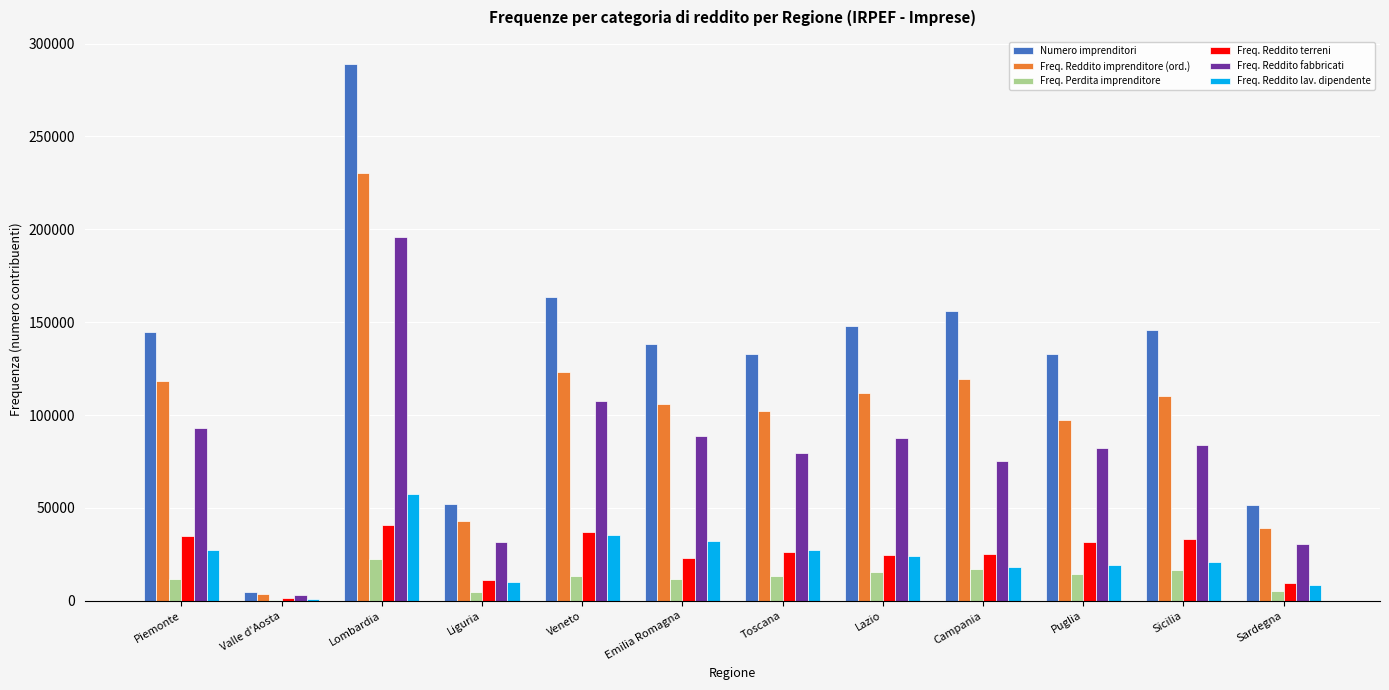

At which category is the sum across all series the highest?

Lombardia